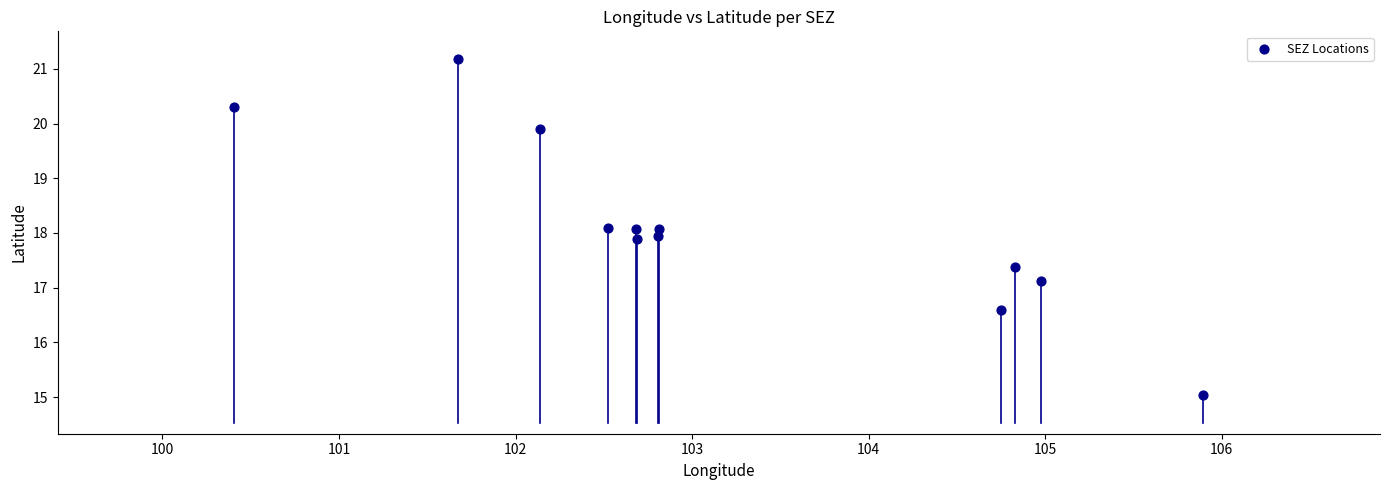

What is the range of Y values (max minus min)?

6.2